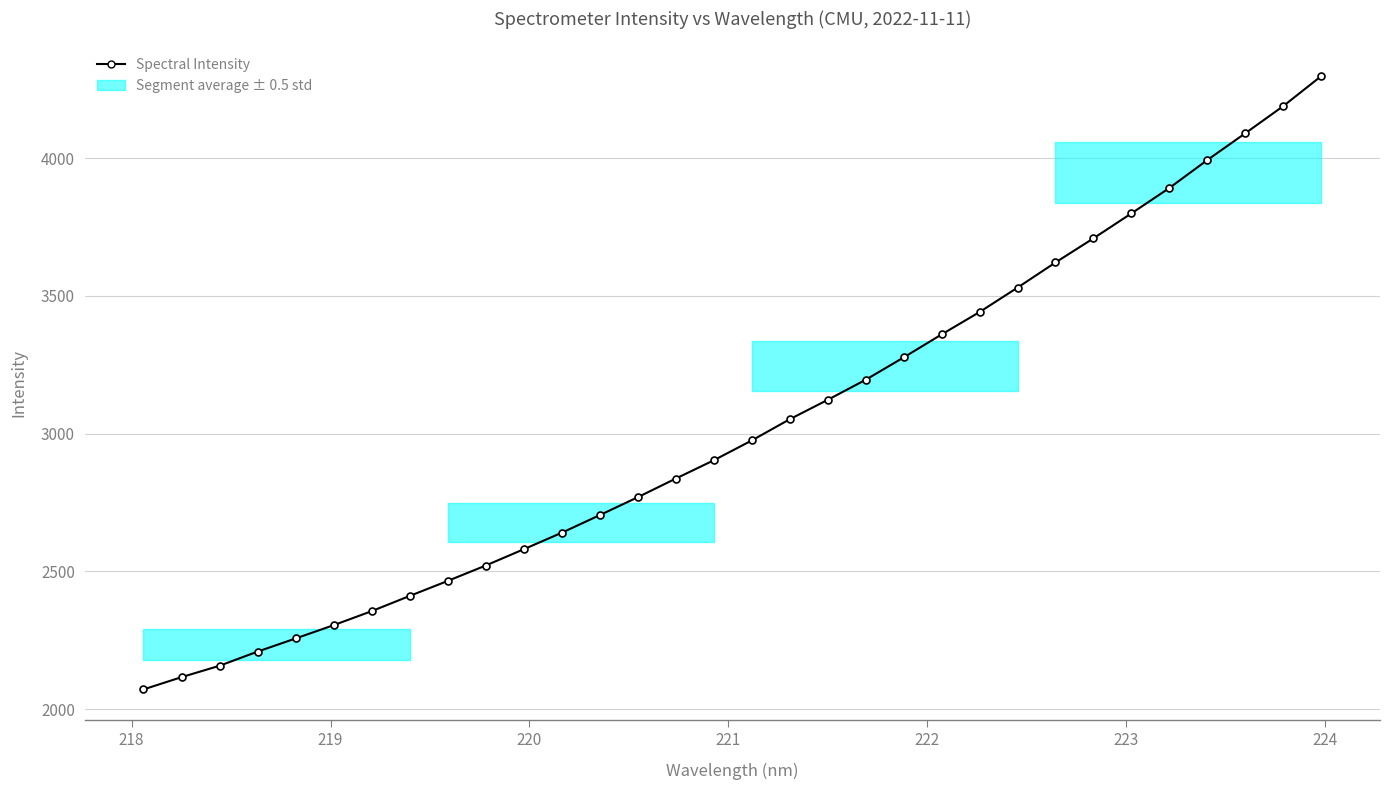

How many data points does each series have?

32